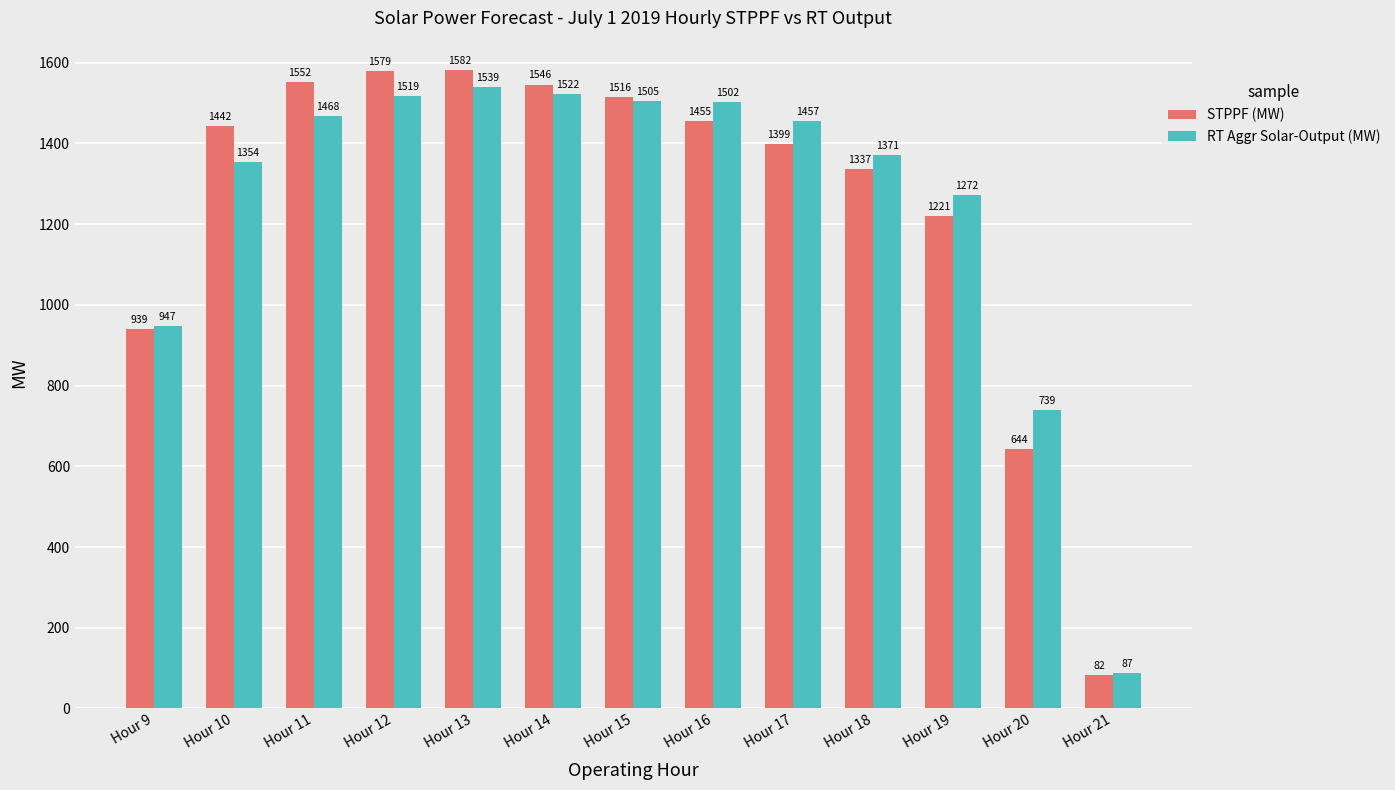

What is the average value of the STPPF (MW) series?

1253.4